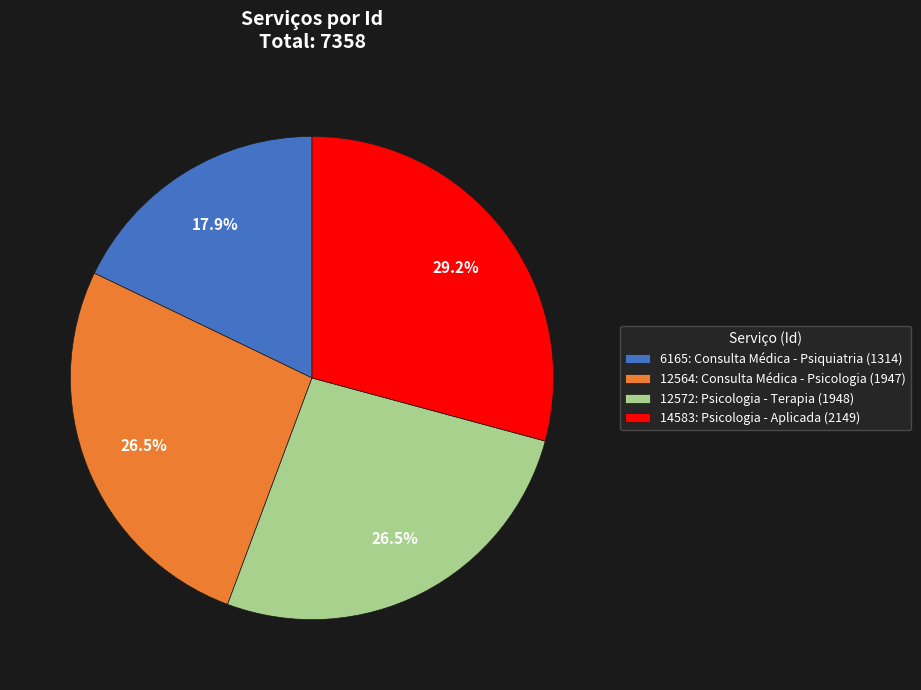

Combined, do 12564: Consulta Médica - Psicologia and 14583: Psicologia - Aplicada account for over 50%?

Yes